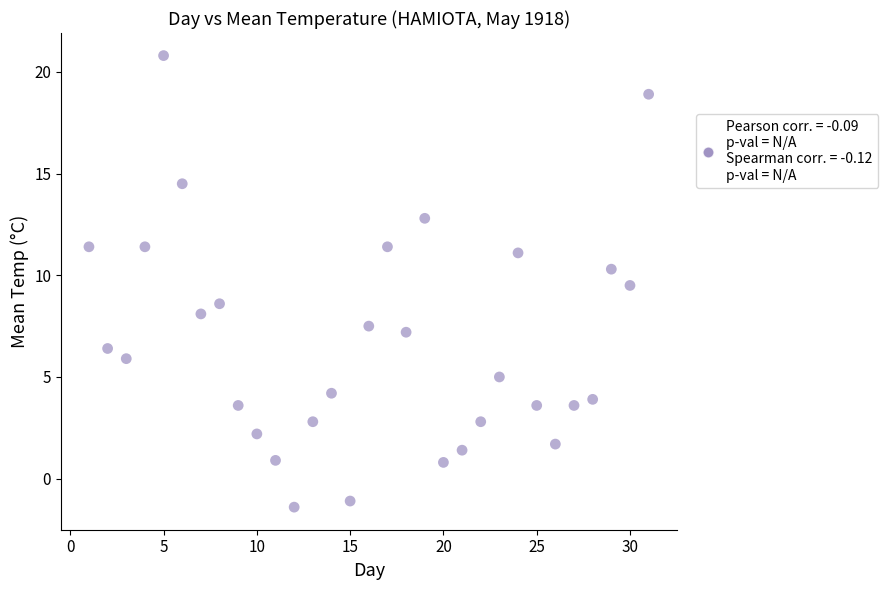

What is the range of X values (max minus min)?

30.0